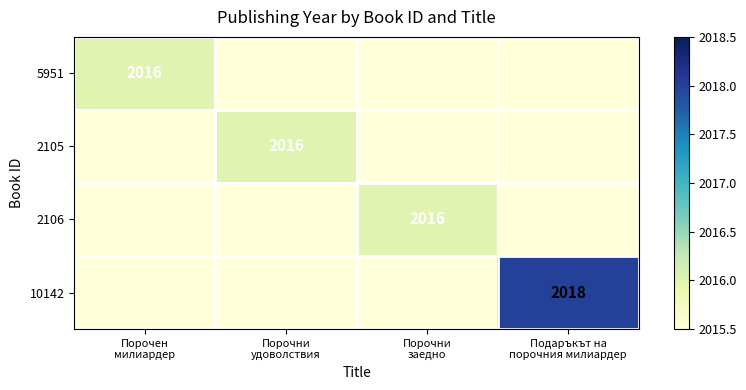

Is it true that 10142 equals 3415 at Подаръкът на порочния милиардер?

False